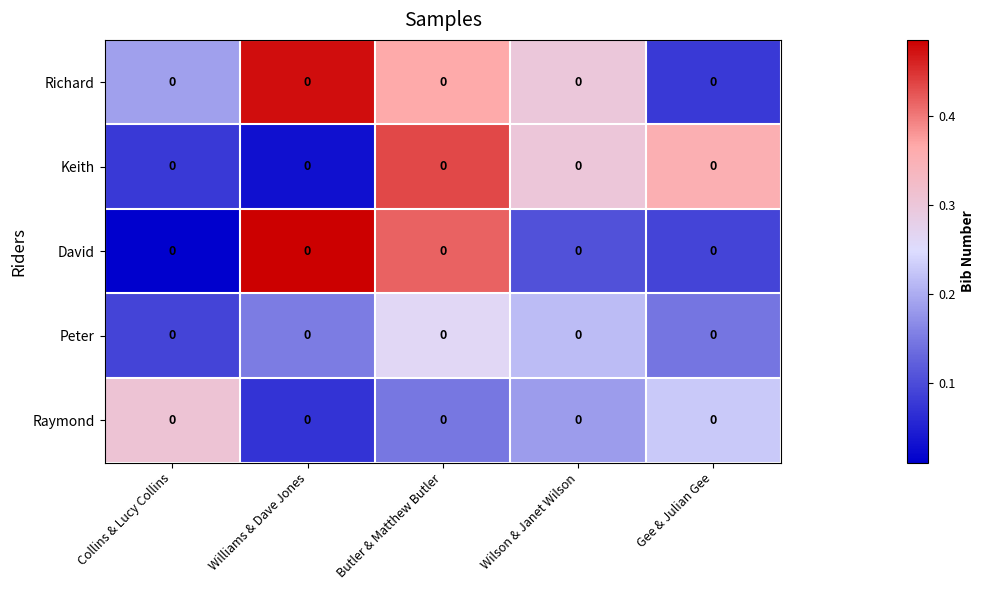

Is the value of Richard at Wilson & Janet Wilson greater than the value of David at Gee & Julian Gee?

Yes